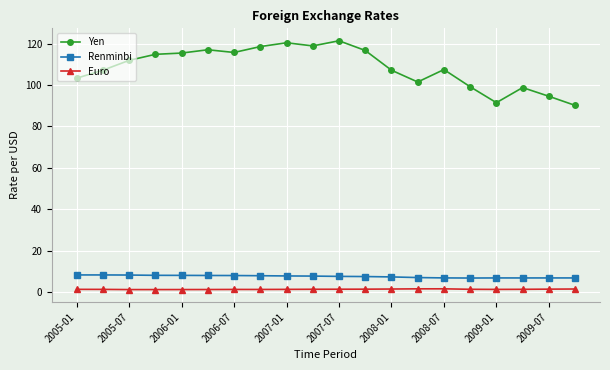

What is the average value of the Renminbi series?

7.5